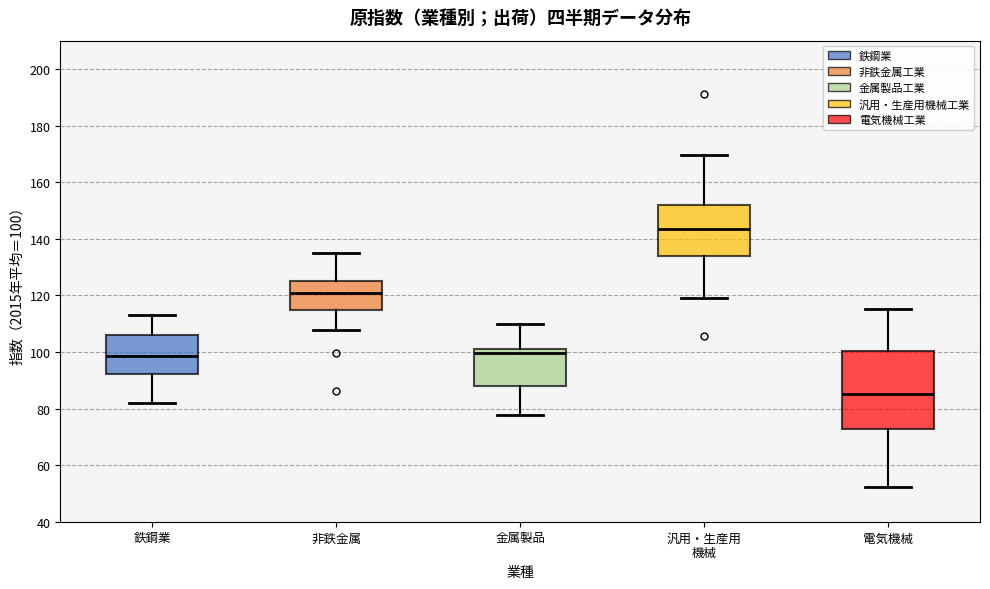

Which box is the tallest, from its lower edge to its upper edge?

電気機械